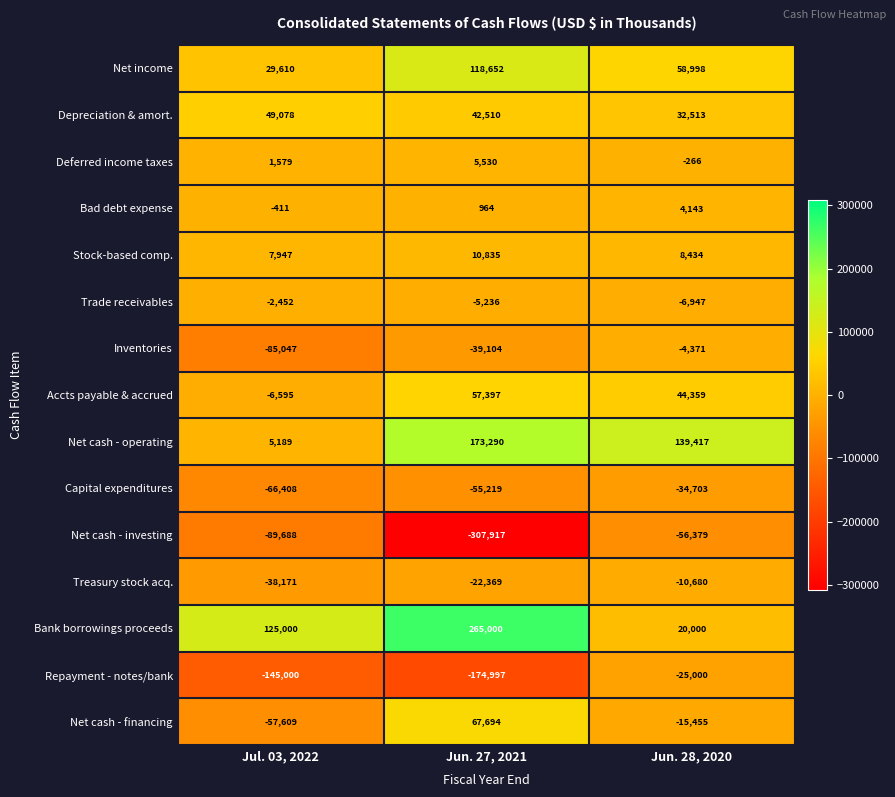

Is it true that Net cash - operating equals 88717 at Jun. 28, 2020?

False